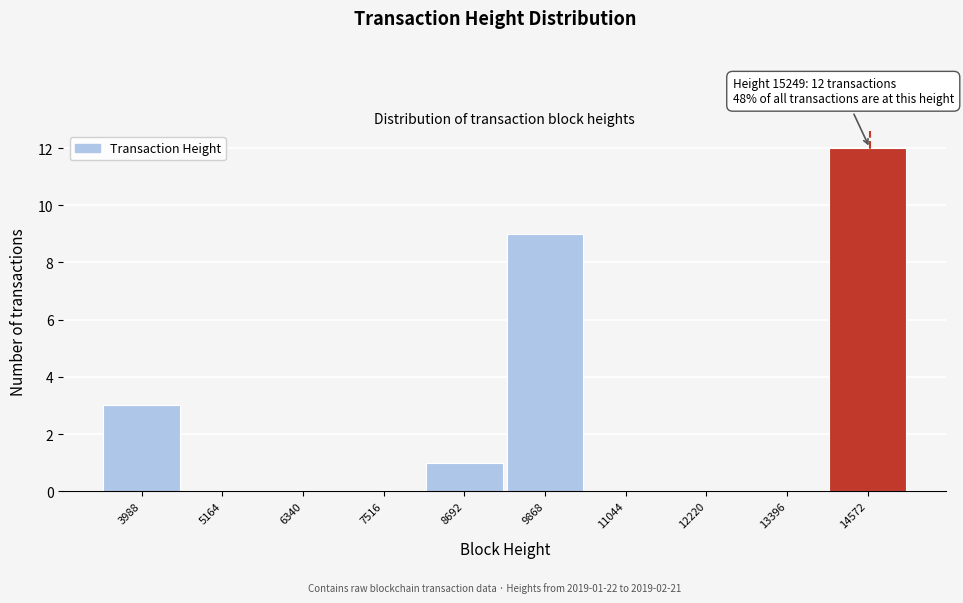

Reading left to right, extract all data points from this chart.

3988=3	5164=0	6340=0	7516=0	8692=1	9868=9	11044=0	12220=0	13396=0	14572=12